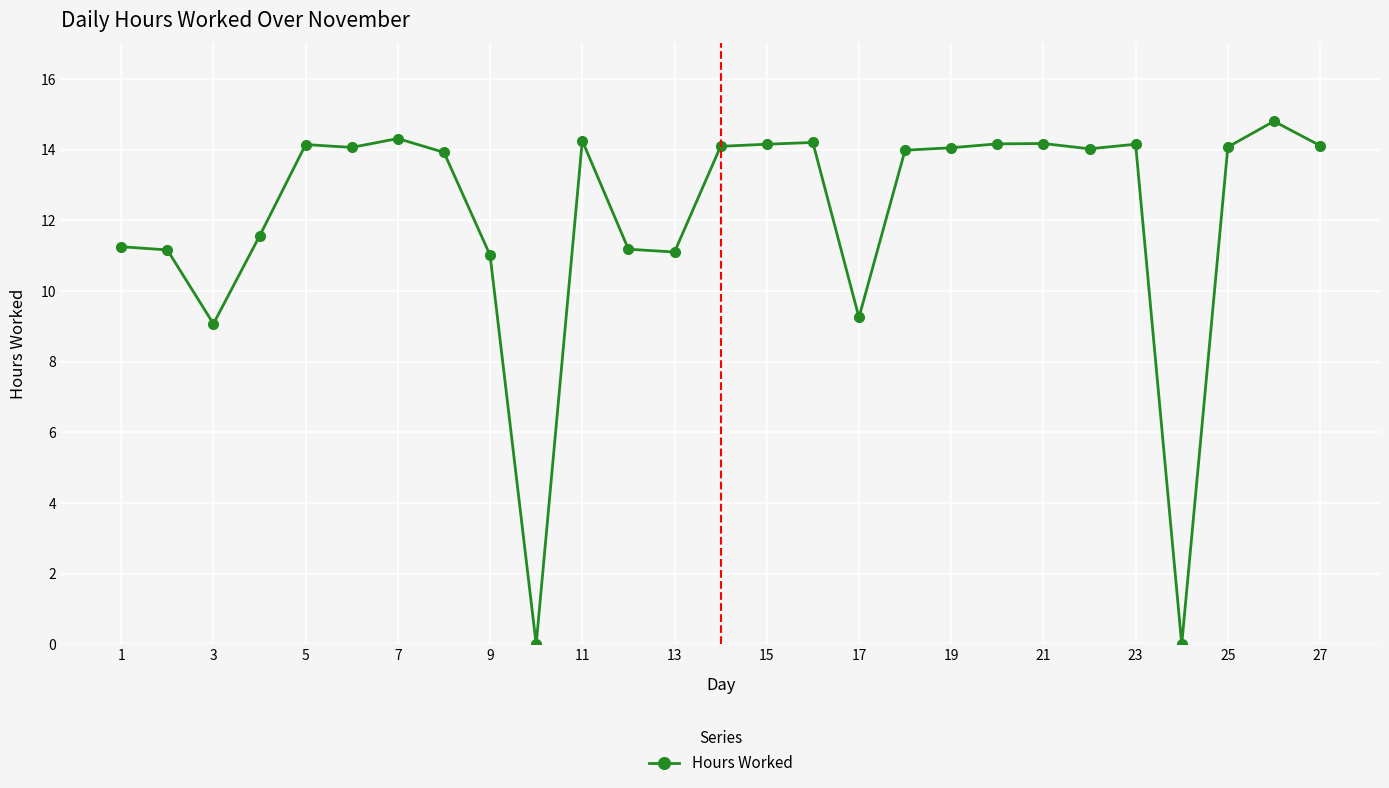

What is the value of the 22nd point from the left?

14.0